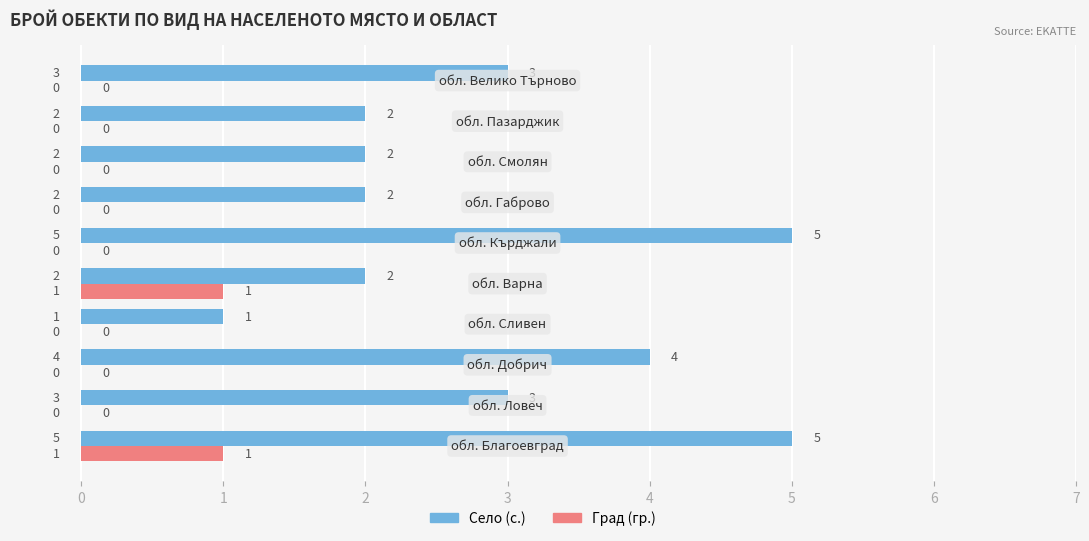

Which series has the largest total across all categories?

Село (с.)